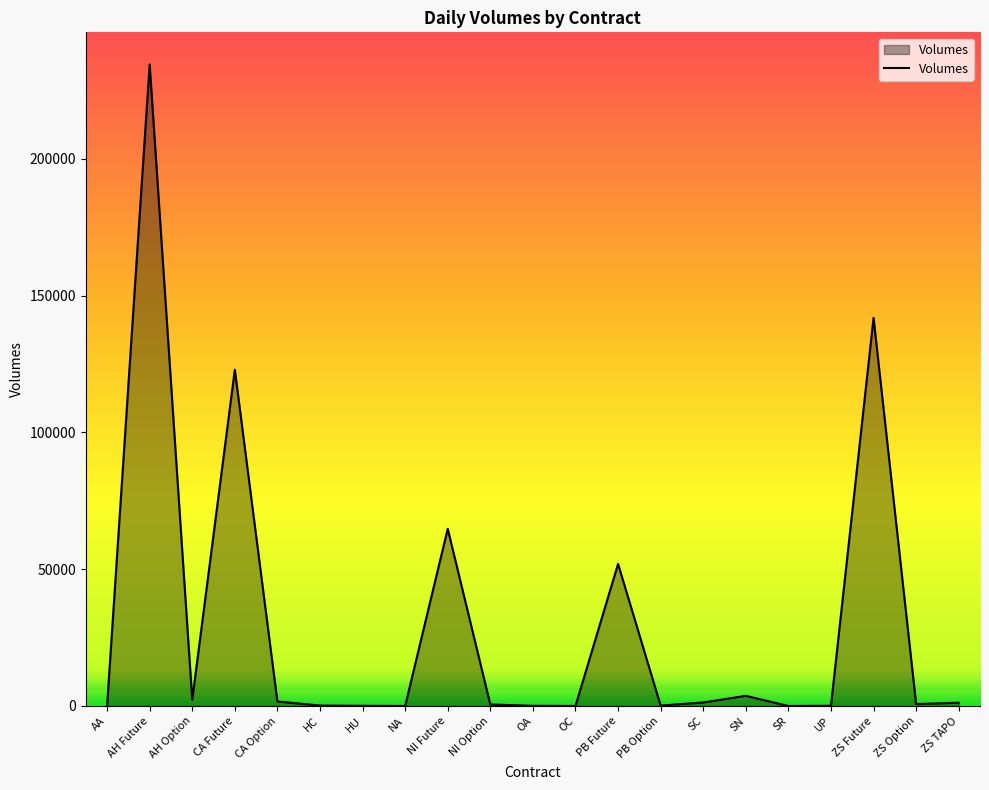

How many lines are shown in the chart?

1